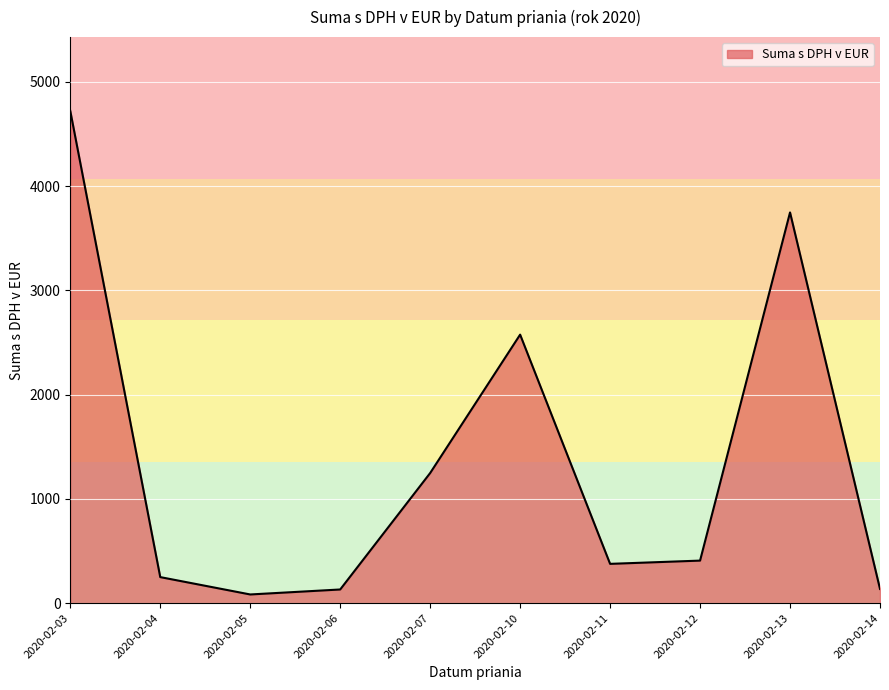

Which has a higher value, 2020-02-05 or 2020-02-07?

2020-02-07